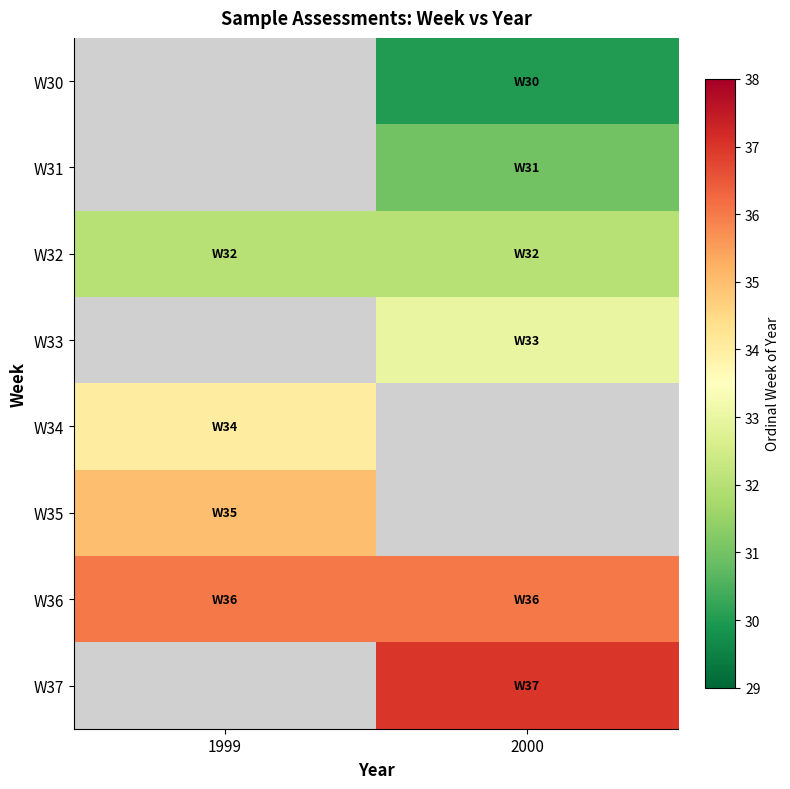

How many data points does each series have?

2